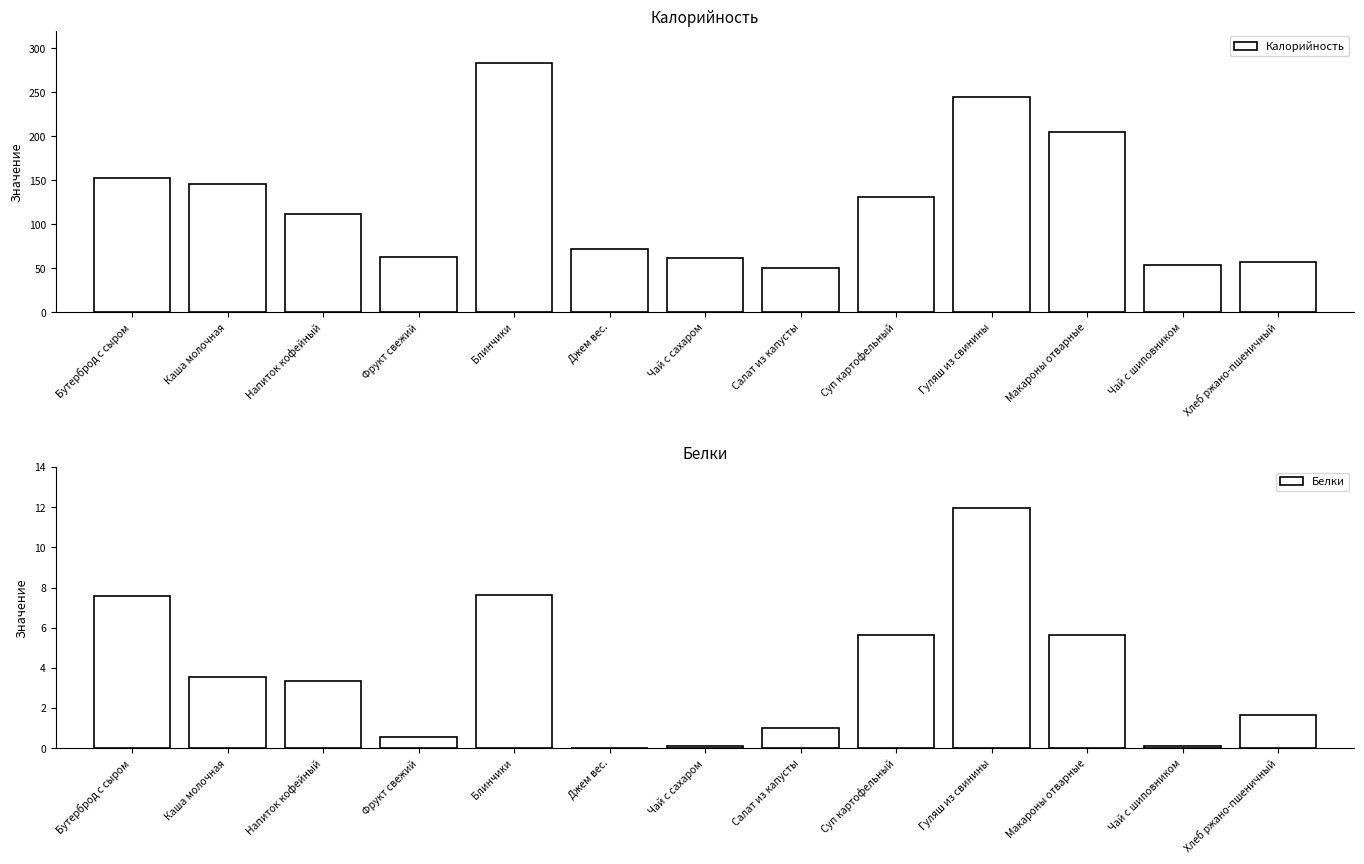

List the series in order of their peak value, highest first.

Калорийность, Белки